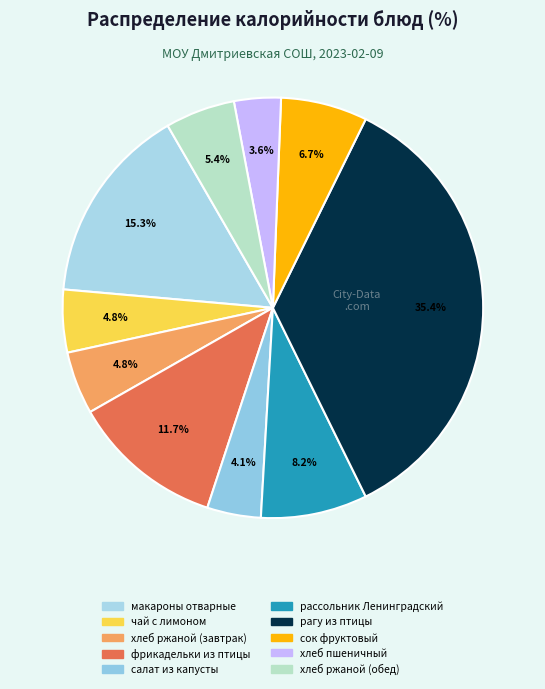

What portion of the pie excludes салат из капусты?

95.9%